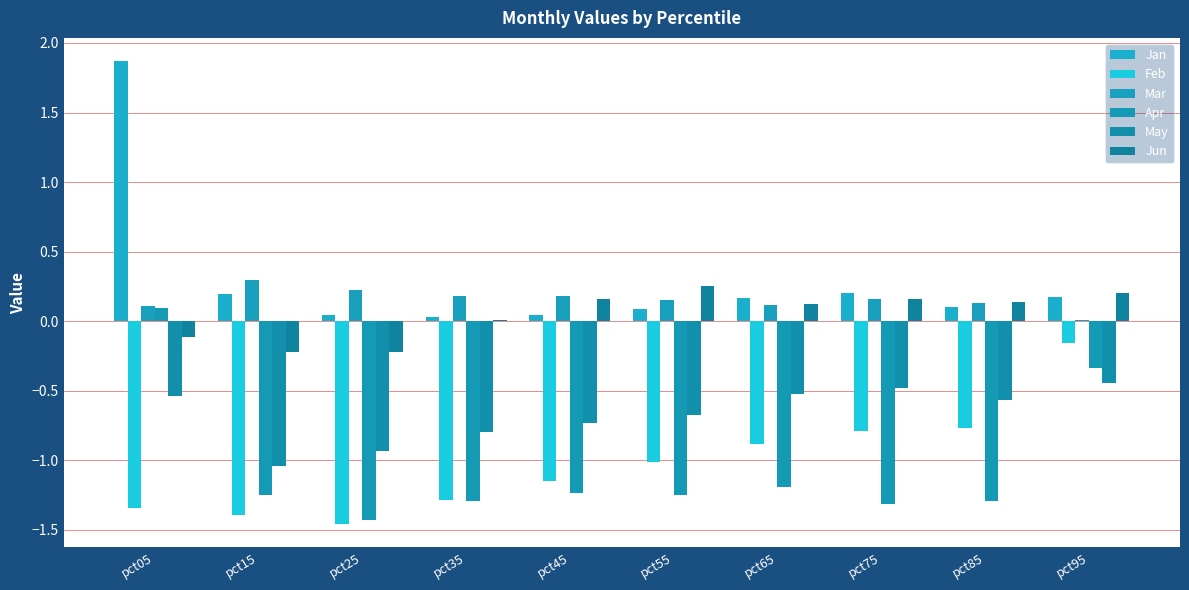

Reading left to right, what are all the values shown in this chart?

Jan: pct05=1.9	pct15=0.2	pct25=0.0	pct35=0.0	pct45=0.0	pct55=0.1	pct65=0.2	pct75=0.2	pct85=0.1	pct95=0.2
Feb: pct05=-1.3	pct15=-1.4	pct25=-1.5	pct35=-1.3	pct45=-1.1	pct55=-1.0	pct65=-0.9	pct75=-0.8	pct85=-0.8	pct95=-0.2
Mar: pct05=0.1	pct15=0.3	pct25=0.2	pct35=0.2	pct45=0.2	pct55=0.2	pct65=0.1	pct75=0.2	pct85=0.1	pct95=0.0
Apr: pct05=0.1	pct15=-1.2	pct25=-1.4	pct35=-1.3	pct45=-1.2	pct55=-1.2	pct65=-1.2	pct75=-1.3	pct85=-1.3	pct95=-0.3
May: pct05=-0.5	pct15=-1.0	pct25=-0.9	pct35=-0.8	pct45=-0.7	pct55=-0.7	pct65=-0.5	pct75=-0.5	pct85=-0.6	pct95=-0.4
Jun: pct05=-0.1	pct15=-0.2	pct25=-0.2	pct35=0.0	pct45=0.2	pct55=0.3	pct65=0.1	pct75=0.2	pct85=0.1	pct95=0.2